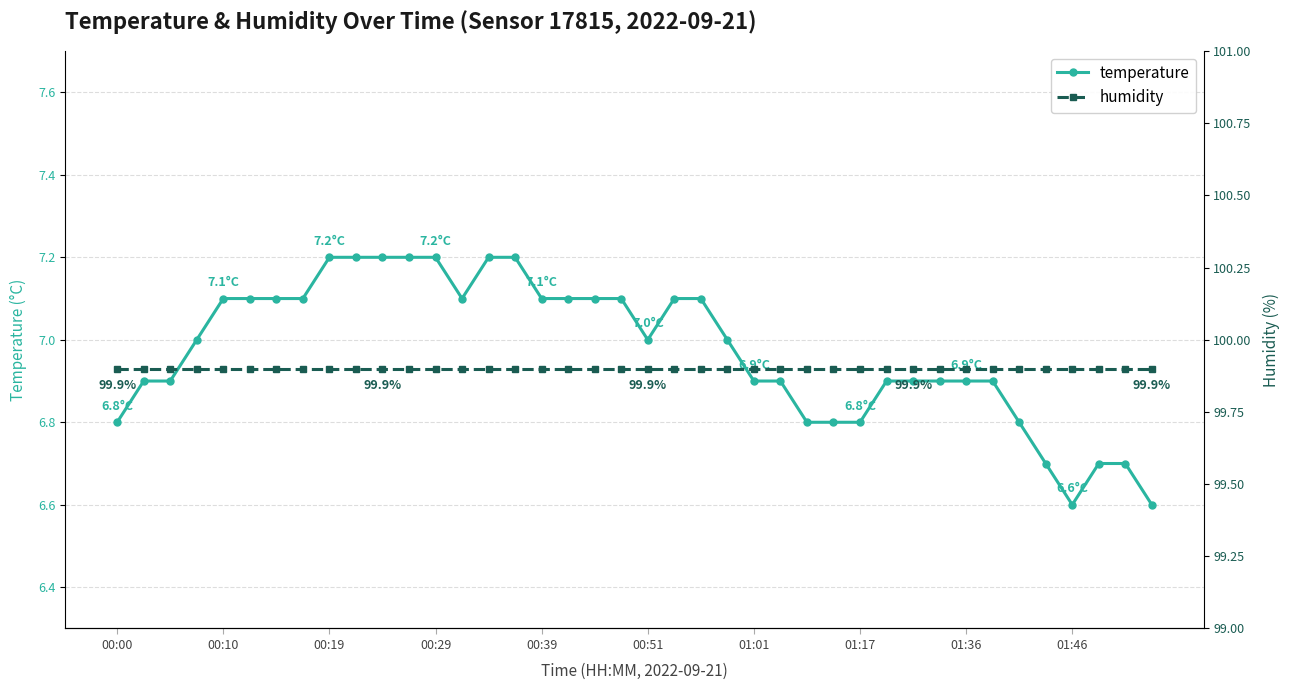

What is the sum of all humidity values?

3996.0